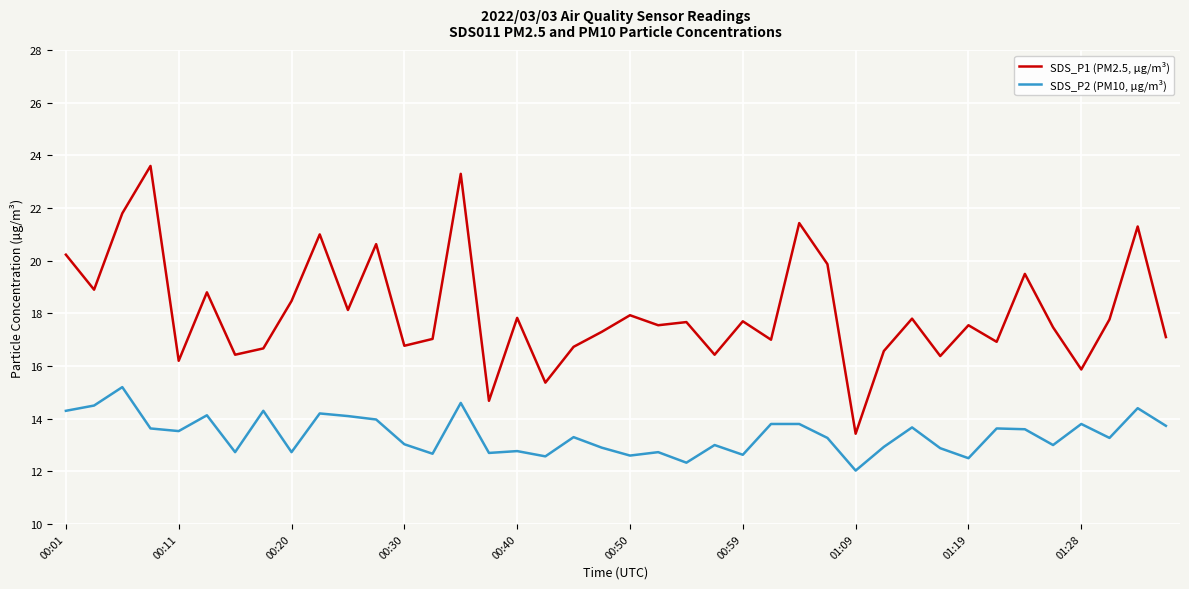

Does the chart display data point markers on the line(s)?

No